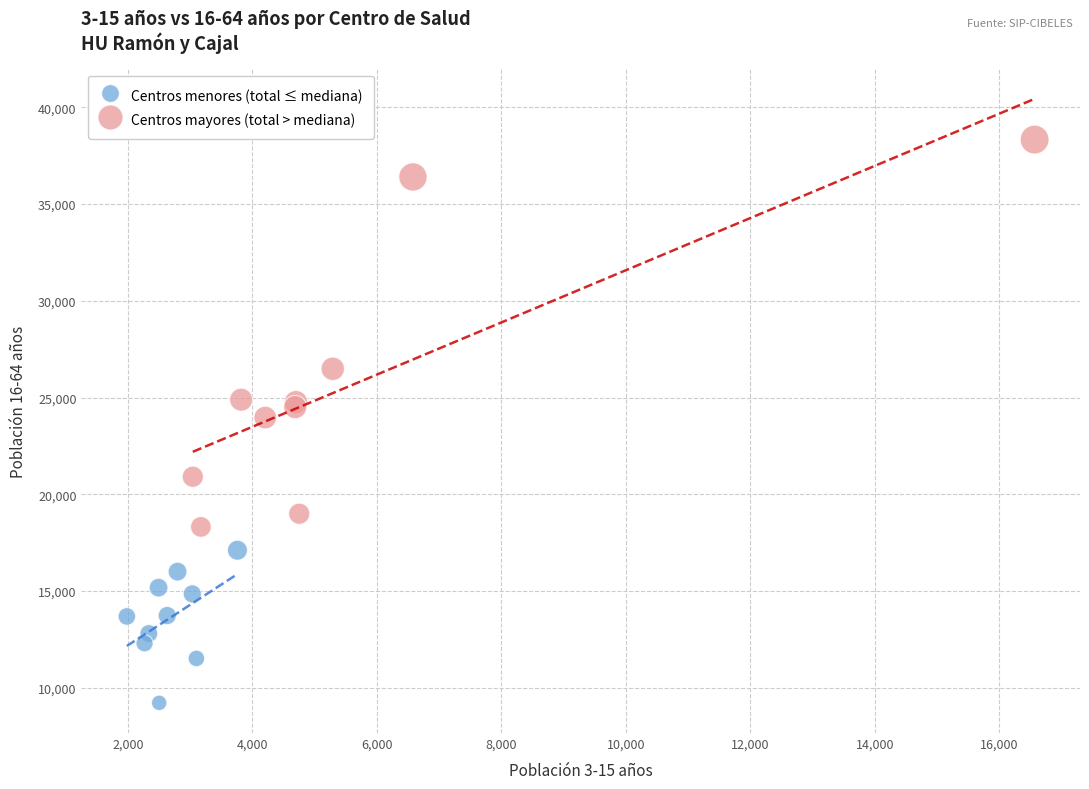

Which series contains the highest Y value?

Centros mayores (total > mediana)